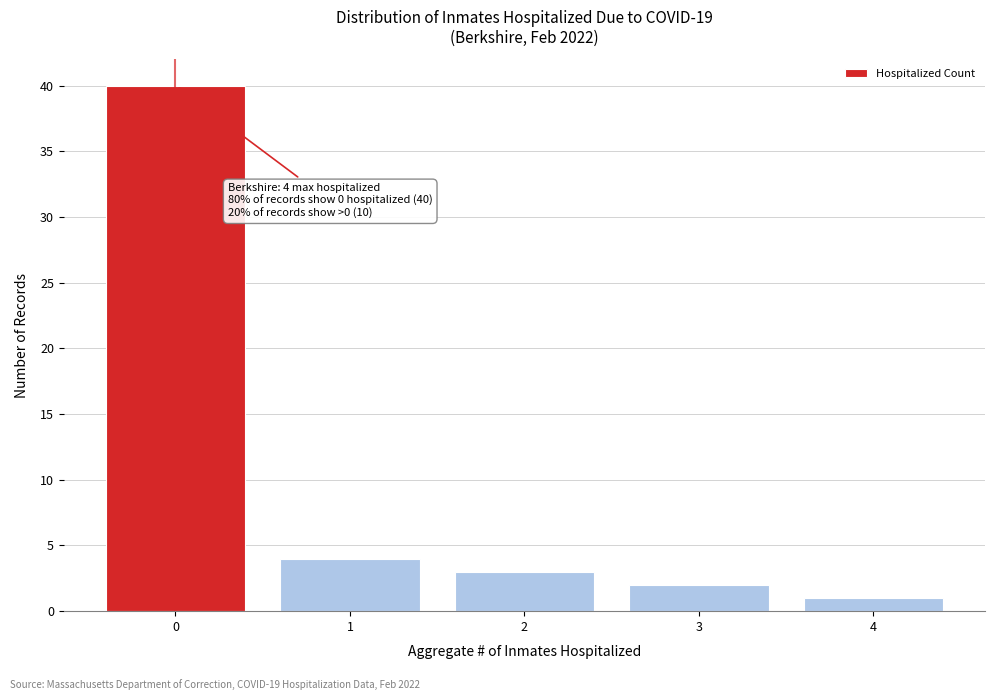

Reading right to left, extract all data points from this chart.

1	2	3	4	40